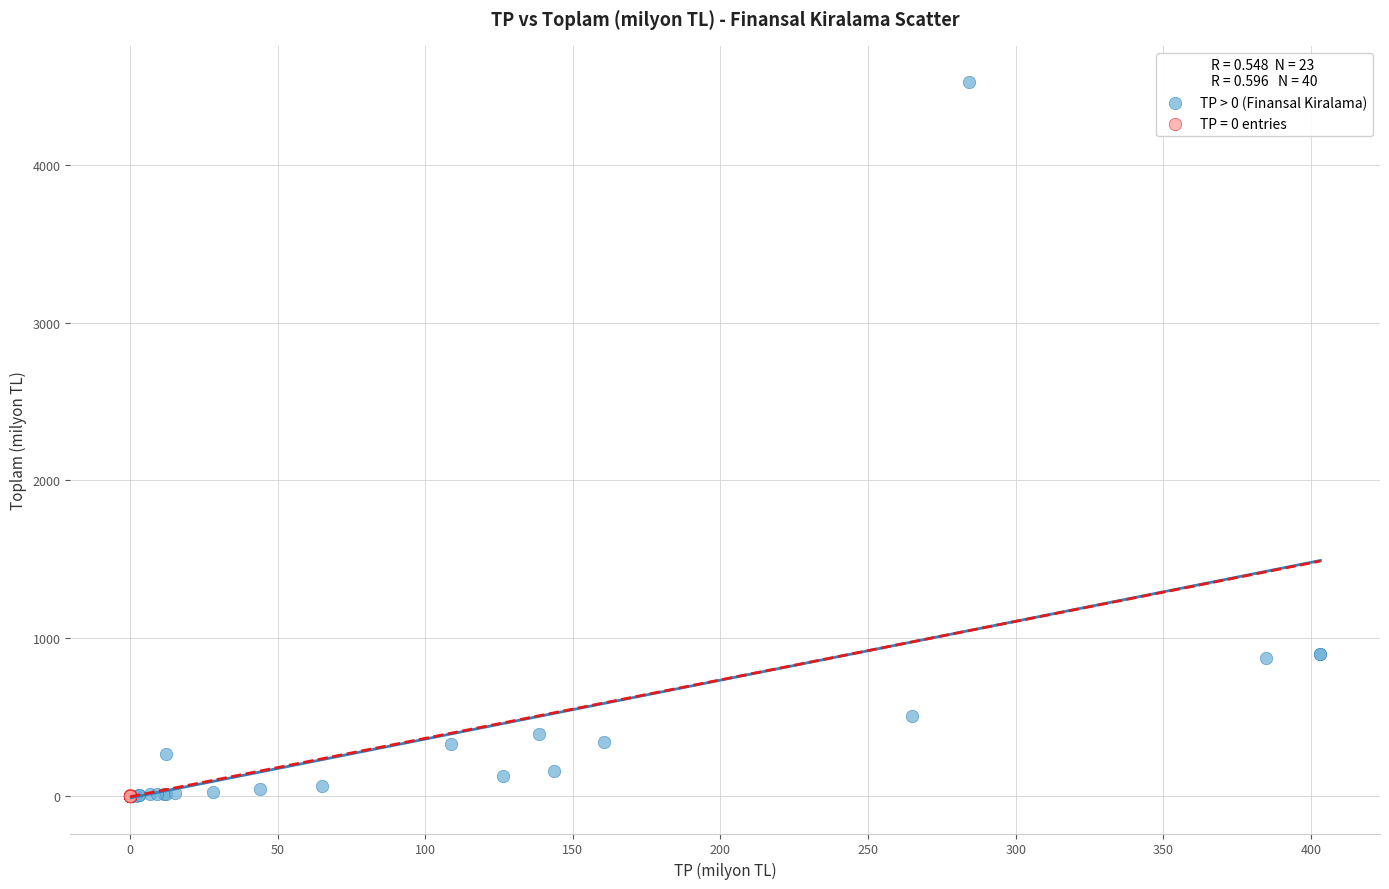

Which series reaches the maximum Y coordinate?

TP > 0 (Finansal Kiralama)